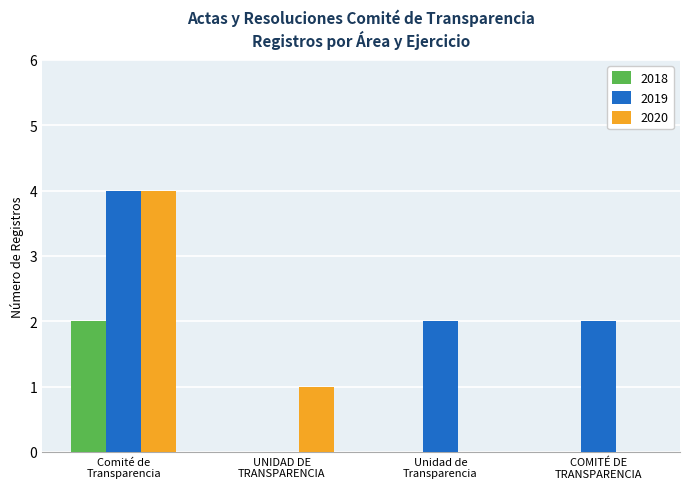

How many data points does each series have?

4